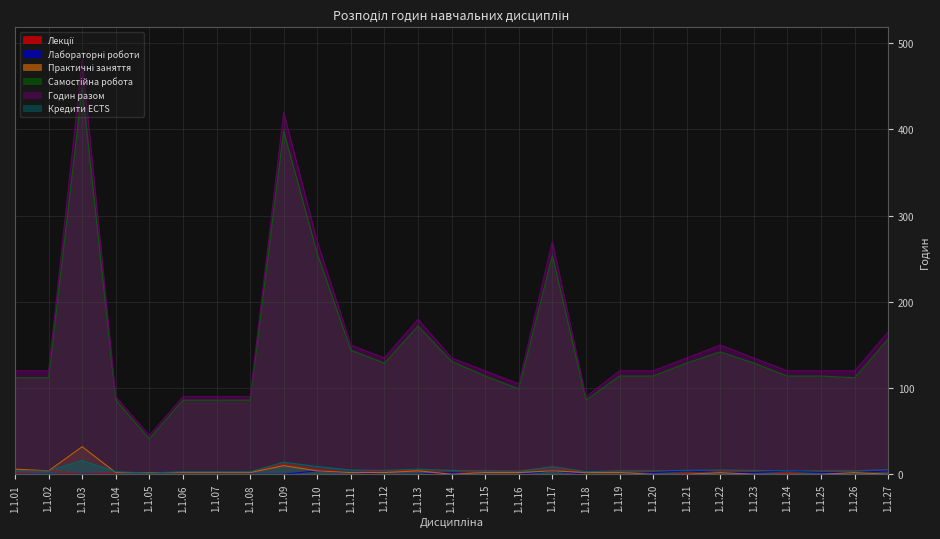

What is the value of the Самостійна робота point at the 18th from the left?

86.0